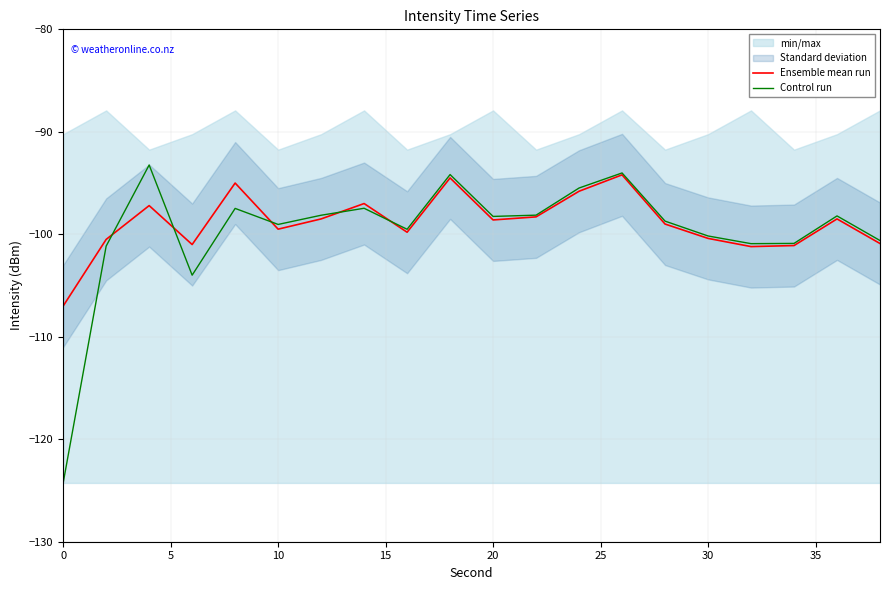

Which series has the largest range (max minus min)?

Control run